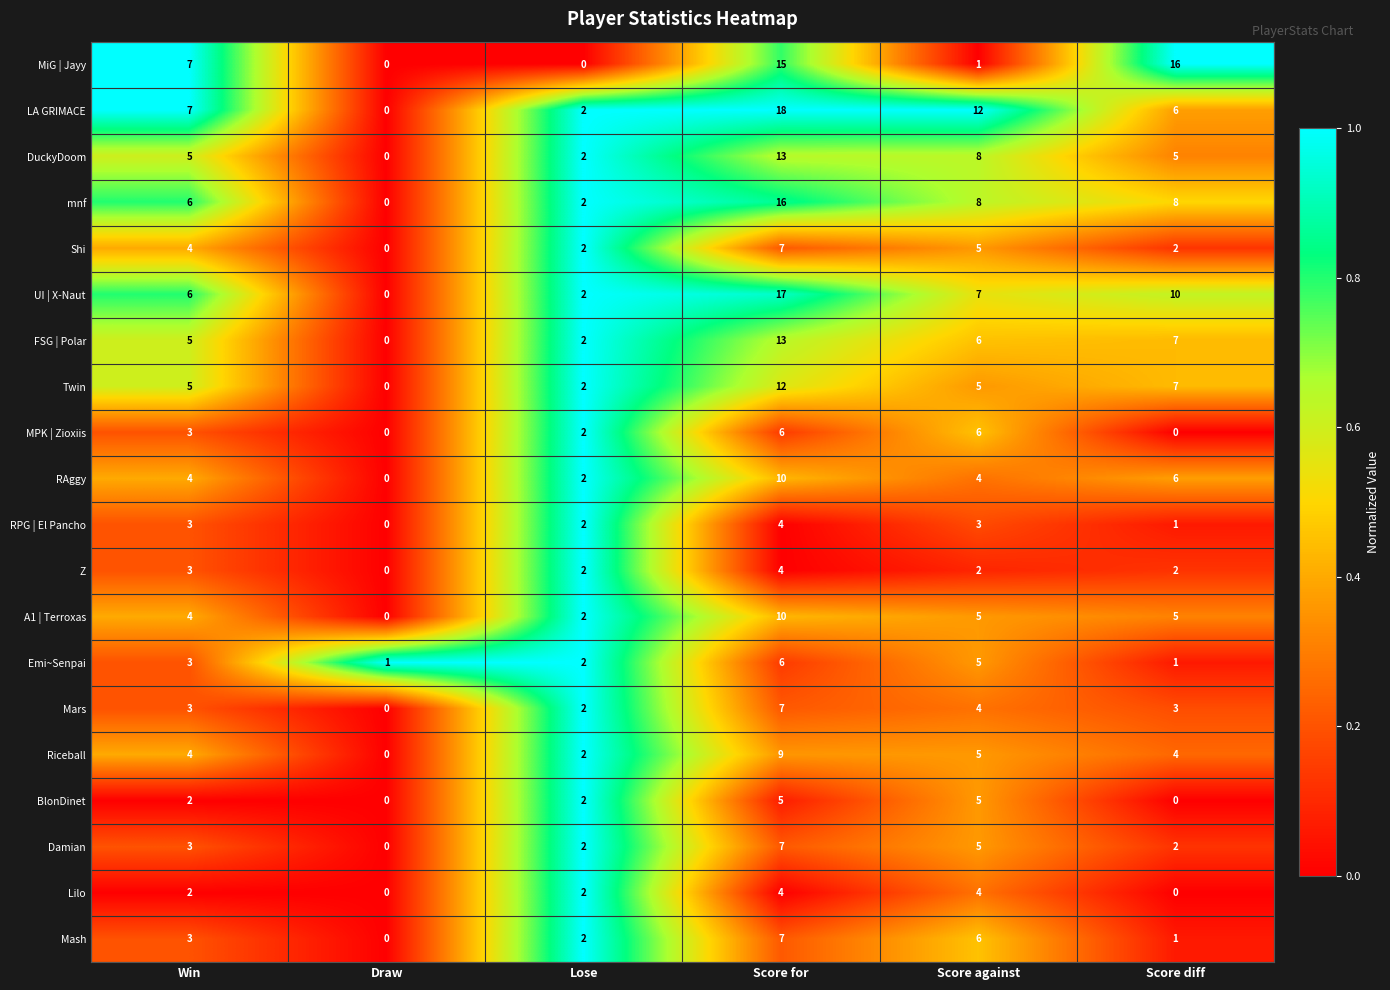

Count the number of categories in the chart.

6